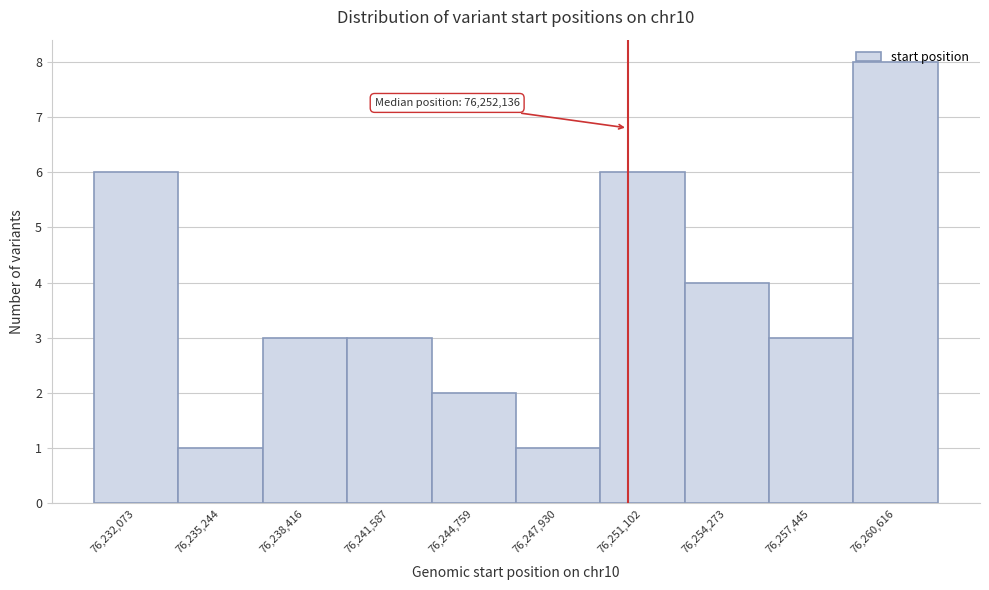

What is the maximum value shown in the chart?

8